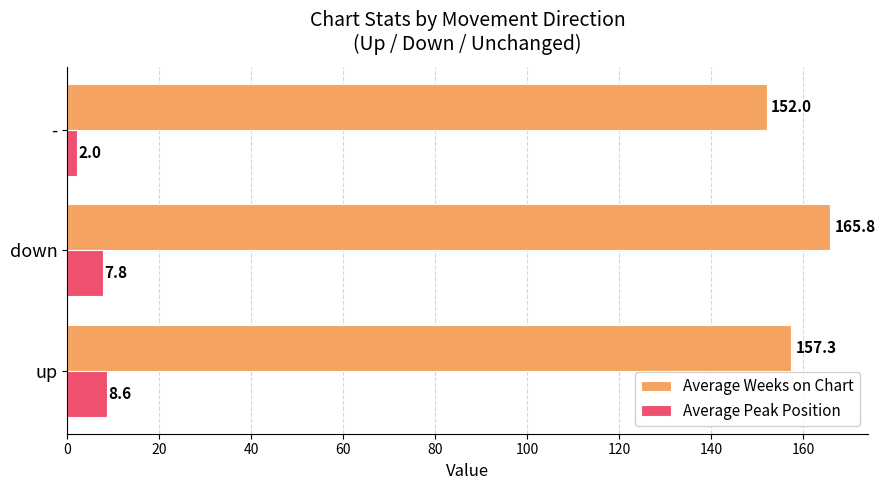

What is the sum of the Average Weeks on Chart values at down and -?

317.8